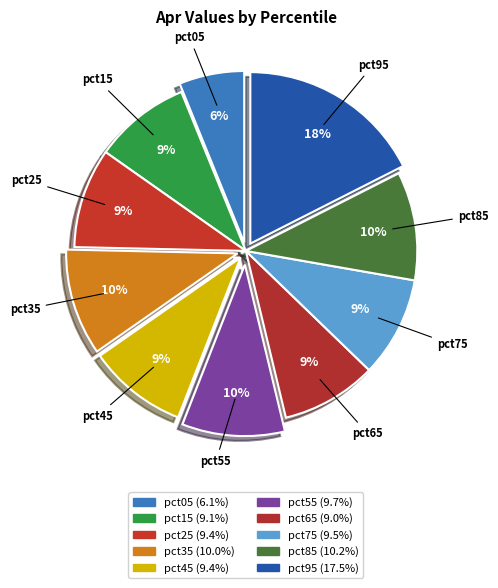

How many segments does this pie chart have?

10